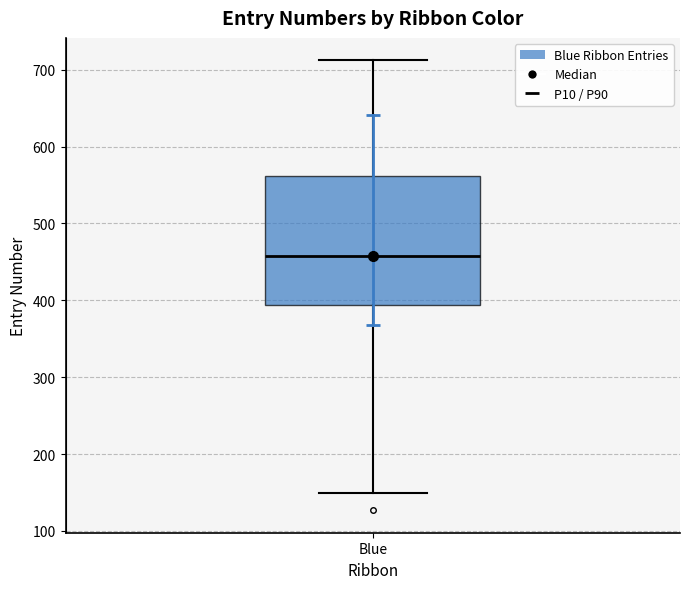

Transcribe this box plot: give where the median line is, the range the box spans, and where the two whiskers end, as read against the y-axis. The values are not printed on the chart, so give them approximately, as read against the axis.

median 460, box 390 to 560, whiskers 150 to 710